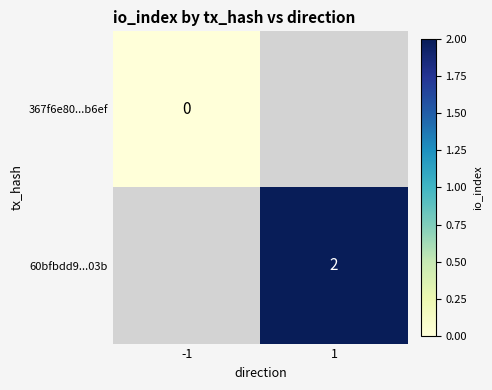

Between -1 and 1, which is larger?

1